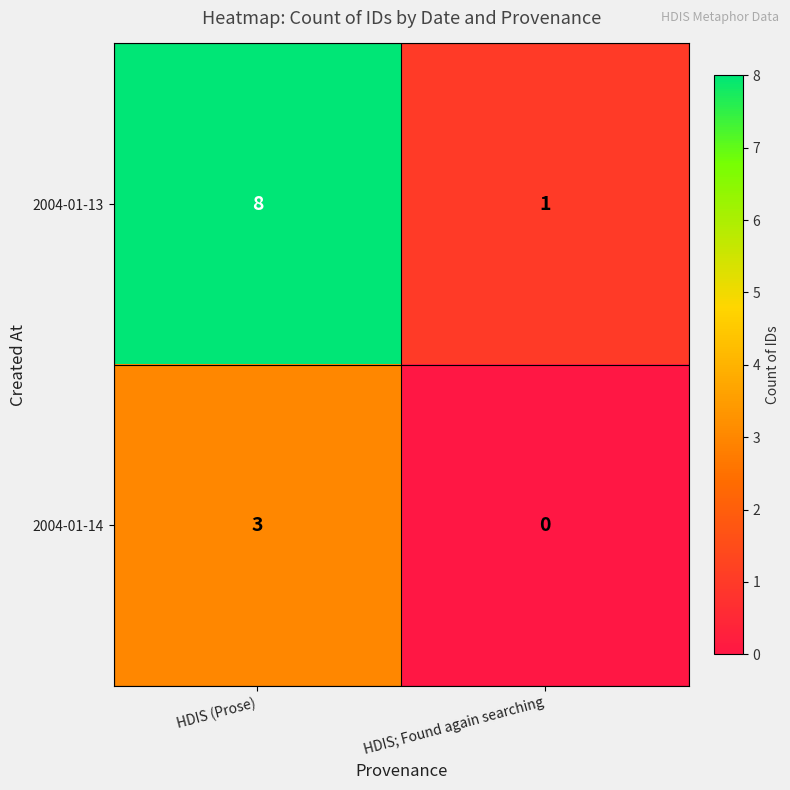

Count the number of data series in this chart.

2